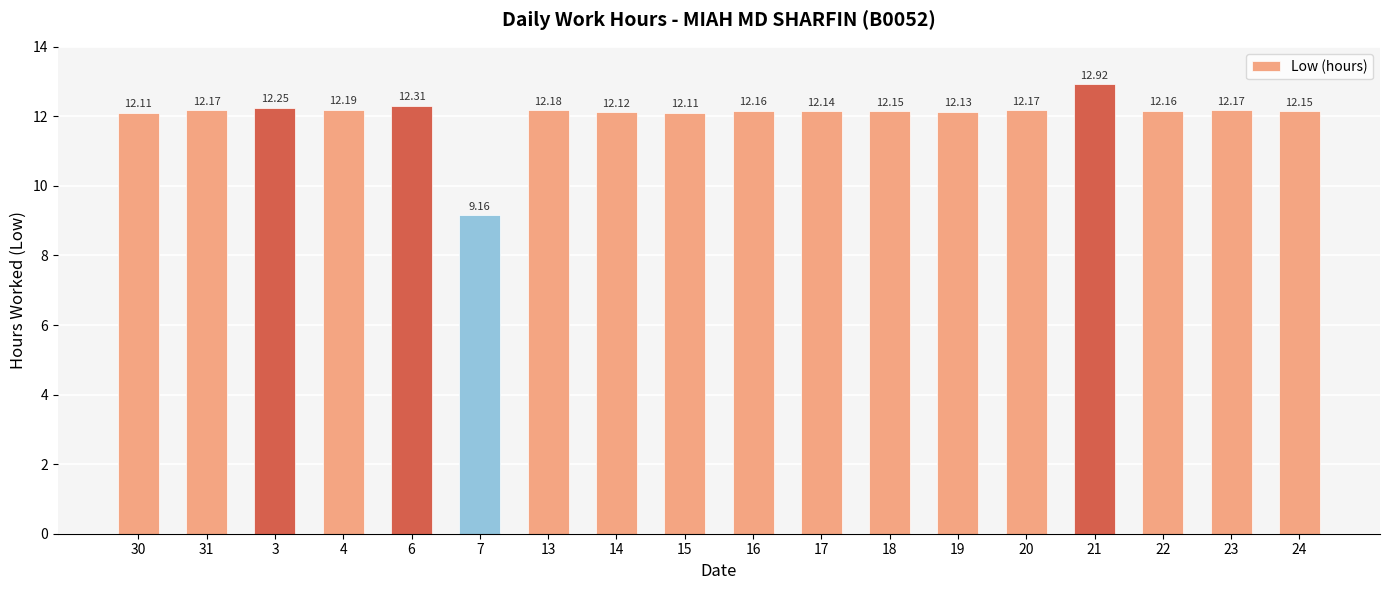

How many bars are there in total?

18